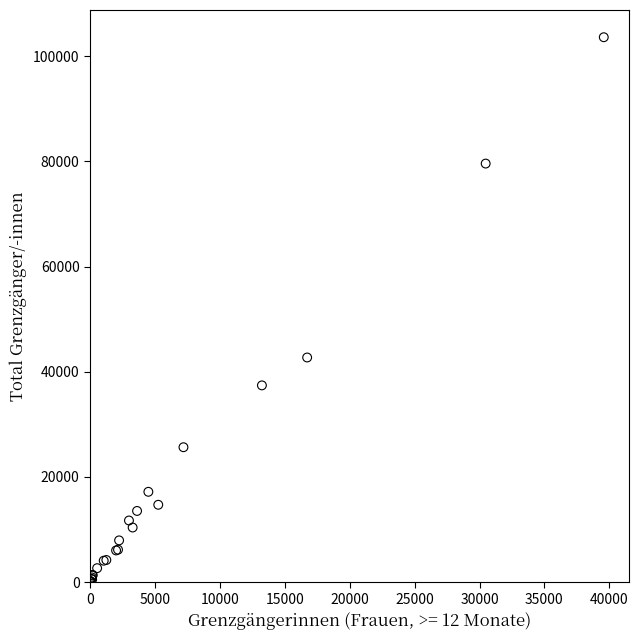

What Y value in the scatter plot is closest to 51829?

42707